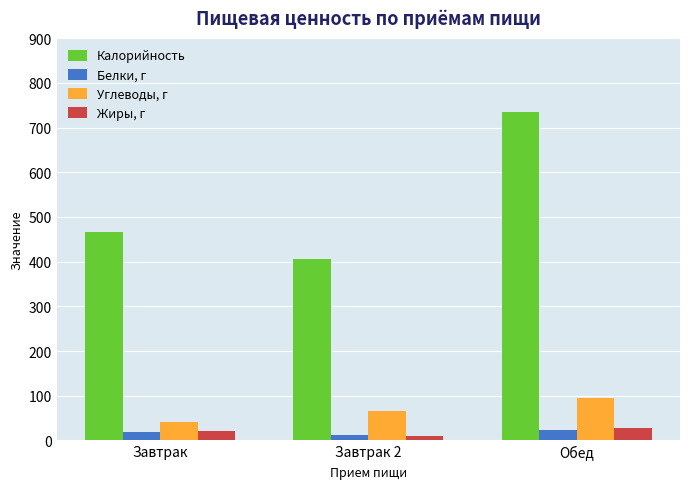

What is the spread (max minus min) of values at Завтрак?

448.8